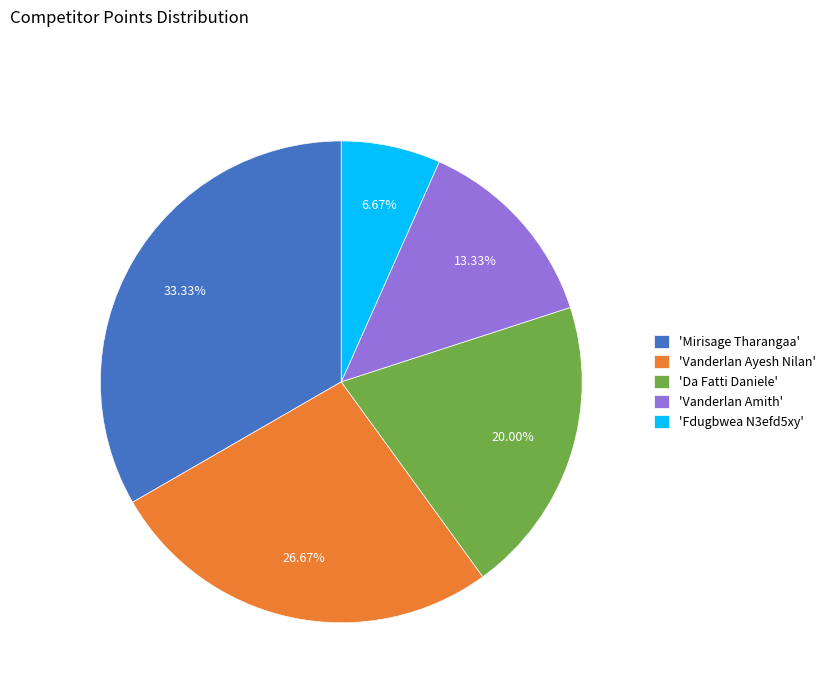

Rank the categories by value from highest to lowest.

'Mirisage Tharangaa', 'Vanderlan Ayesh Nilan', 'Da Fatti Daniele', 'Vanderlan Amith', 'Fdugbwea N3efd5xy'